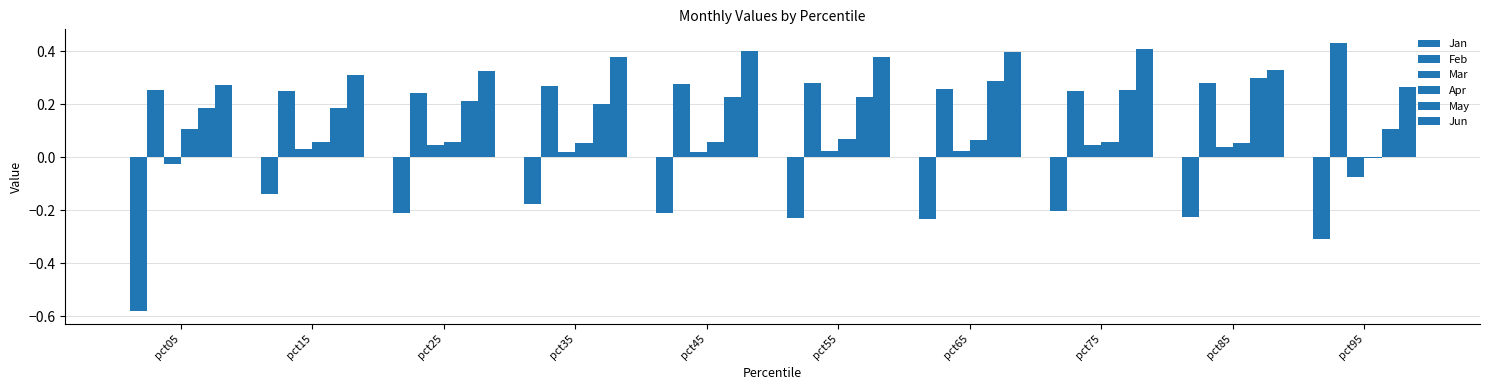

What is the sum of all Mar values?

0.2